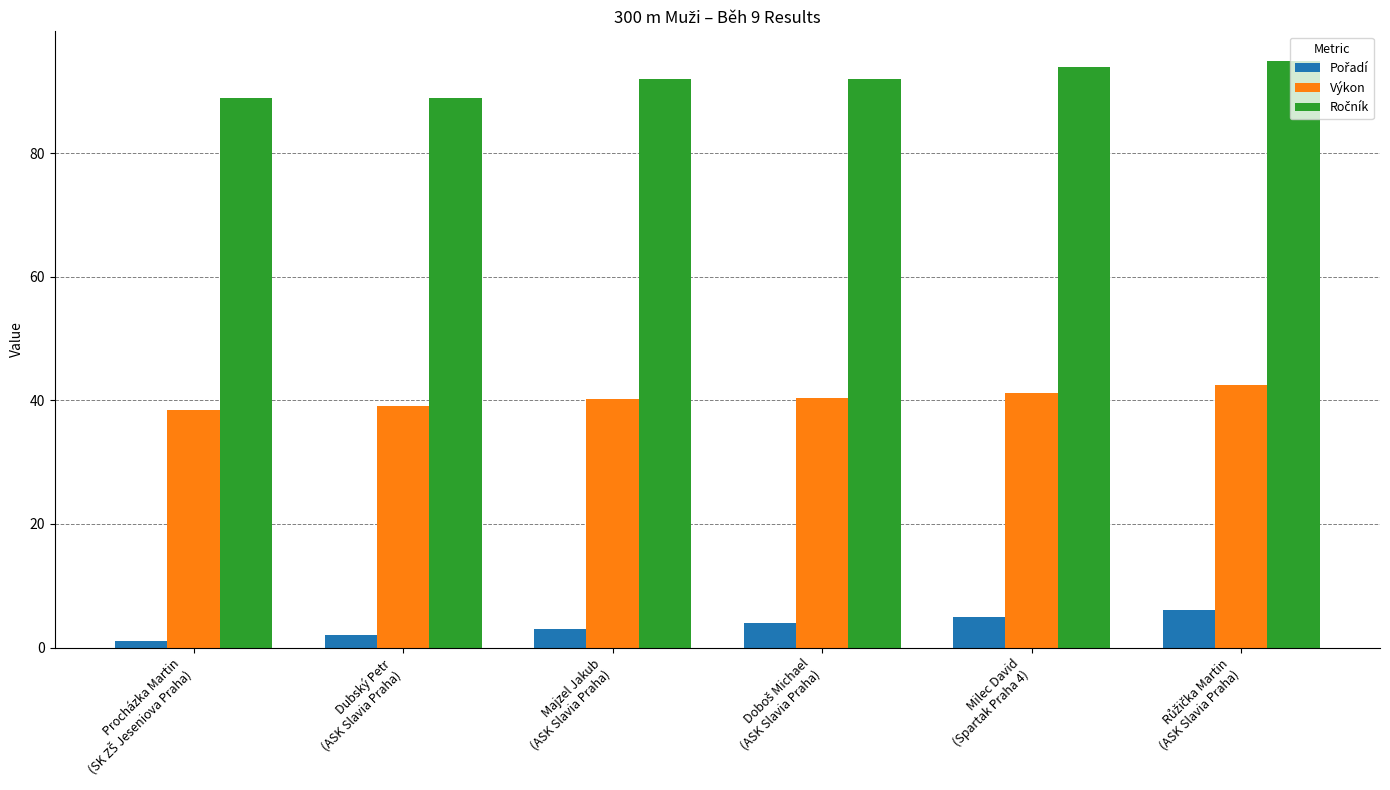

At how many categories does at least one series exceed 35?

6